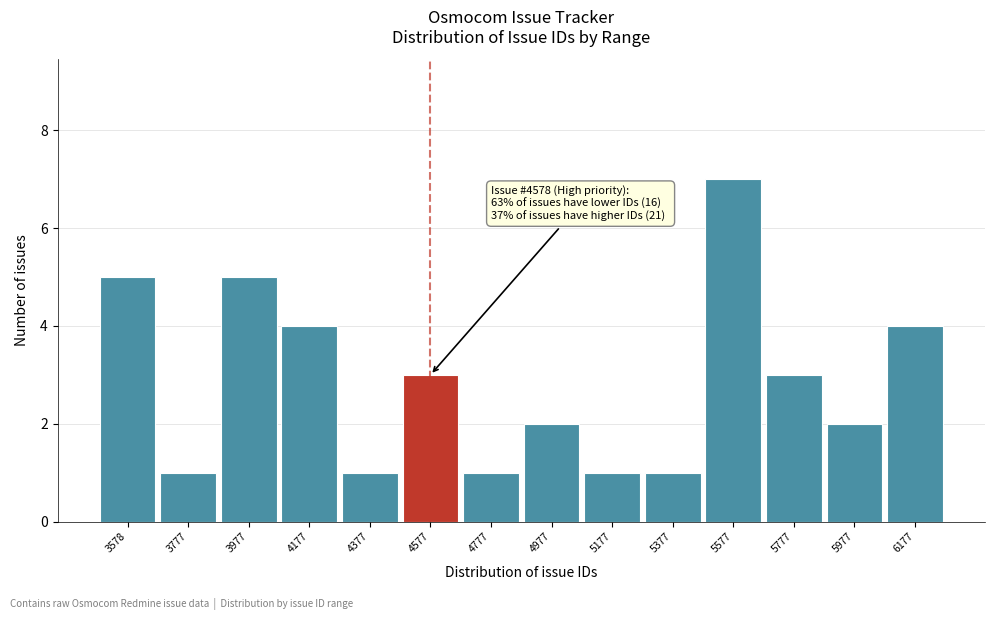

Reading right to left, extract all data points from this chart.

4	2	3	7	1	1	2	1	3	1	4	5	1	5